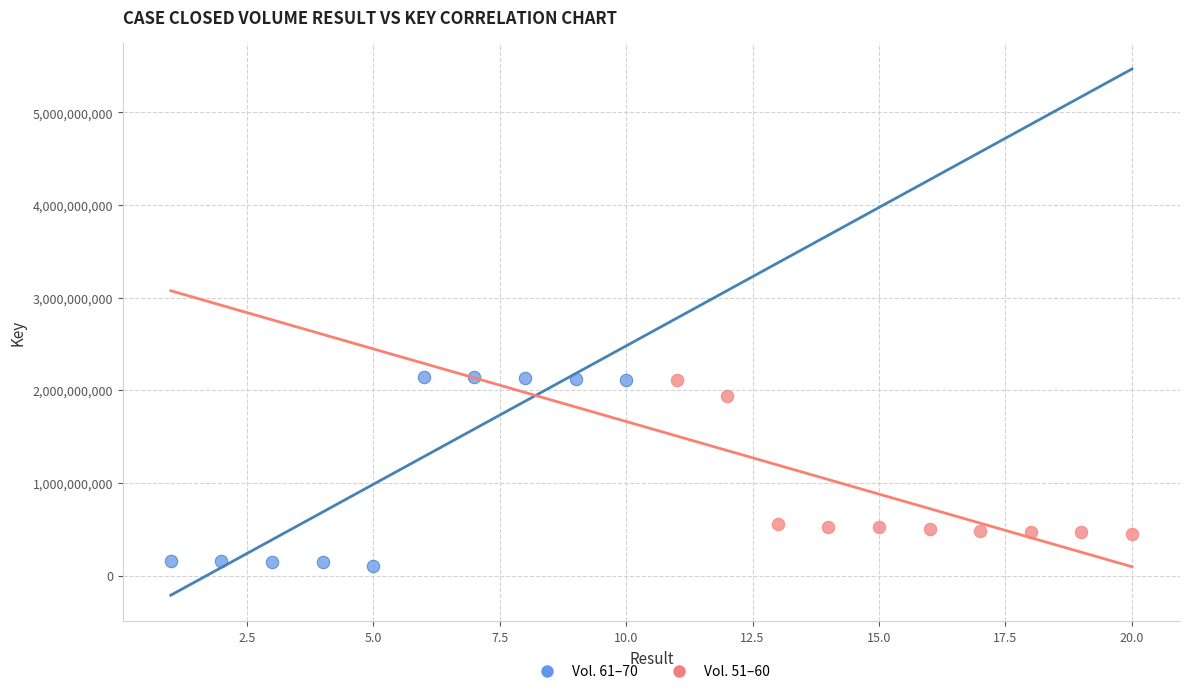

Which series reaches the minimum Y coordinate?

Vol. 61–70